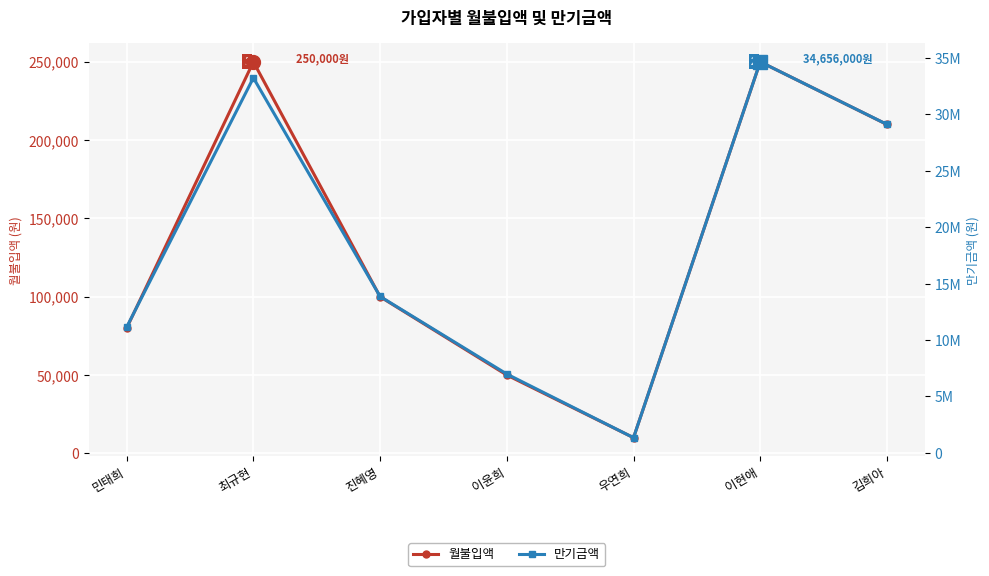

Reading left to right, list all the values displayed in this chart.

월불입액: 80000	250000	100000	50000	10000	250000	210000
만기금액: 11149000	33236000	13863000	6988000	1348000	34656000	29111000